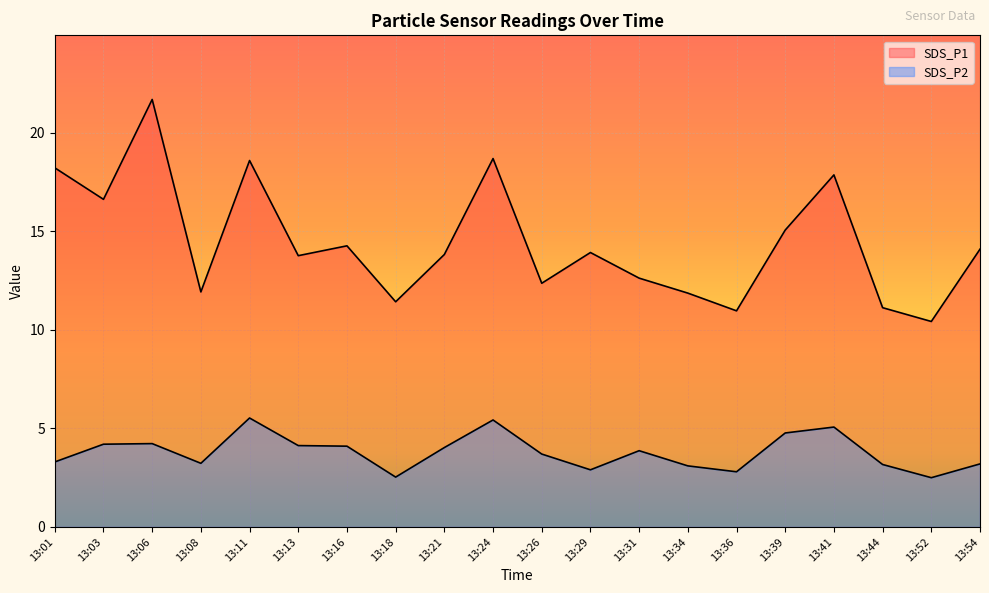

The SDS_P2 series shows 1.5 at 13:21. True or false?

False